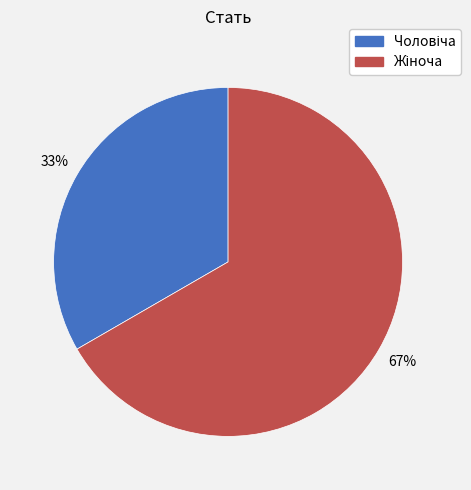

Count the number of slices in the pie.

2